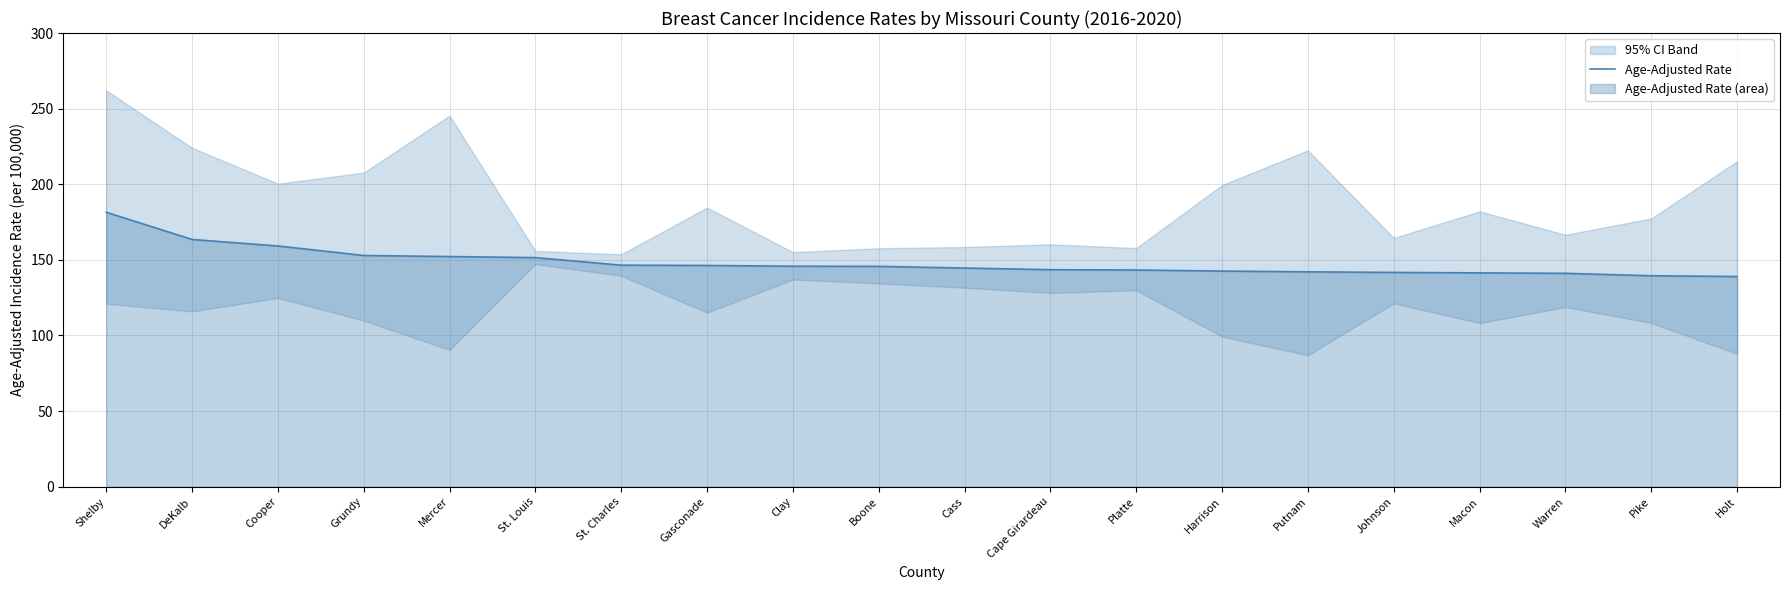

Where does the data first go above 145?

Shelby